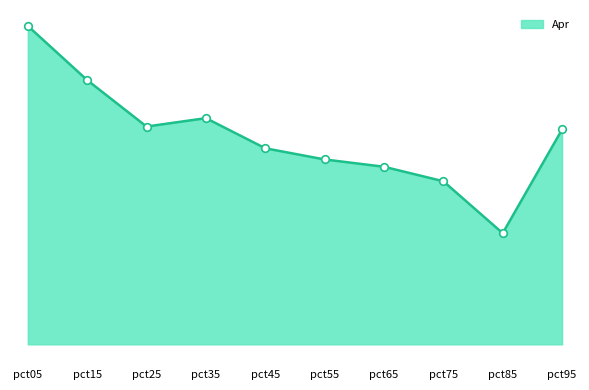

What is the change in value from pct35 to pct85?

-0.2